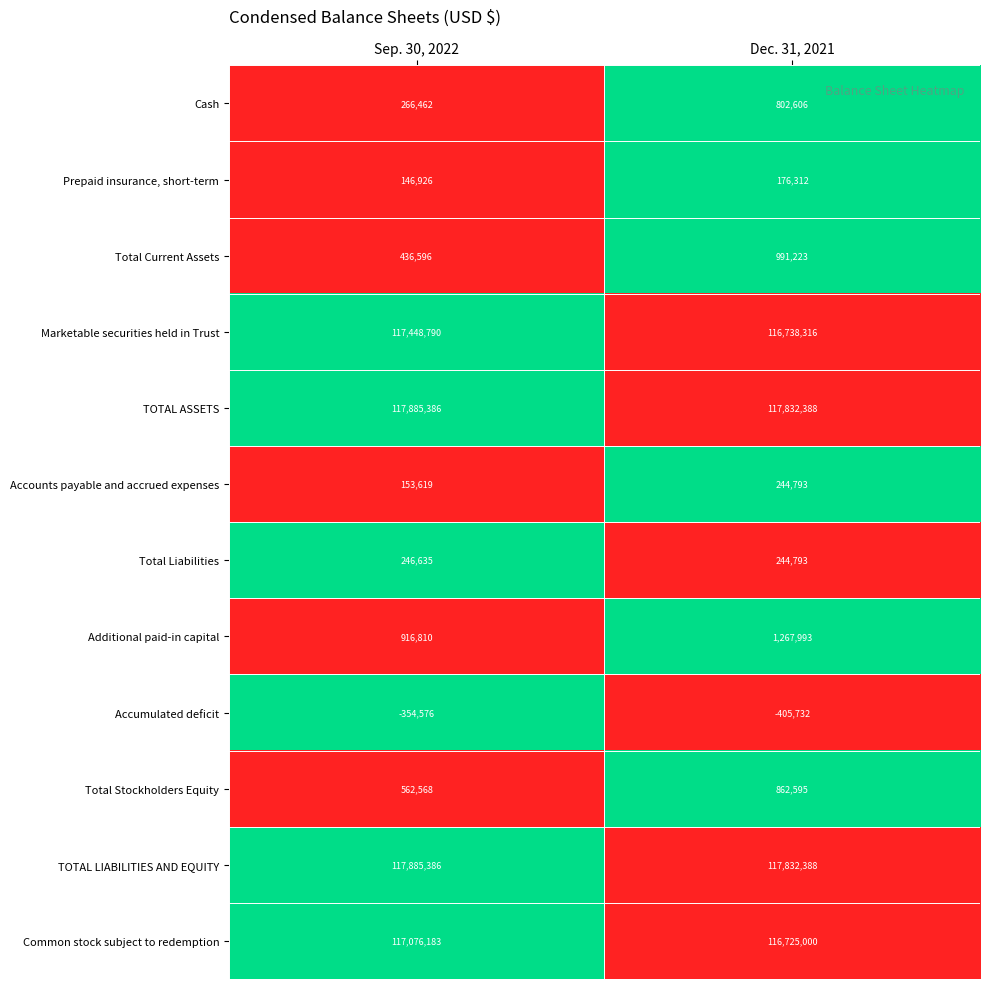

Reading right to left, list all the values displayed in this chart.

Cash: Dec. 31, 2021=802606	Sep. 30, 2022=266462
Prepaid insurance, short-term: Dec. 31, 2021=176312	Sep. 30, 2022=146926
Total Current Assets: Dec. 31, 2021=991223	Sep. 30, 2022=436596
Marketable securities held in Trust: Dec. 31, 2021=116738316	Sep. 30, 2022=117448790
TOTAL ASSETS: Dec. 31, 2021=117832388	Sep. 30, 2022=117885386
Accounts payable and accrued expenses: Dec. 31, 2021=244793	Sep. 30, 2022=153619
Total Liabilities: Dec. 31, 2021=244793	Sep. 30, 2022=246635
Additional paid-in capital: Dec. 31, 2021=1267993	Sep. 30, 2022=916810
Accumulated deficit: Dec. 31, 2021=-405732	Sep. 30, 2022=-354576
Total Stockholders Equity: Dec. 31, 2021=862595	Sep. 30, 2022=562568
TOTAL LIABILITIES AND EQUITY: Dec. 31, 2021=117832388	Sep. 30, 2022=117885386
Common stock subject to redemption: Dec. 31, 2021=116725000	Sep. 30, 2022=117076183